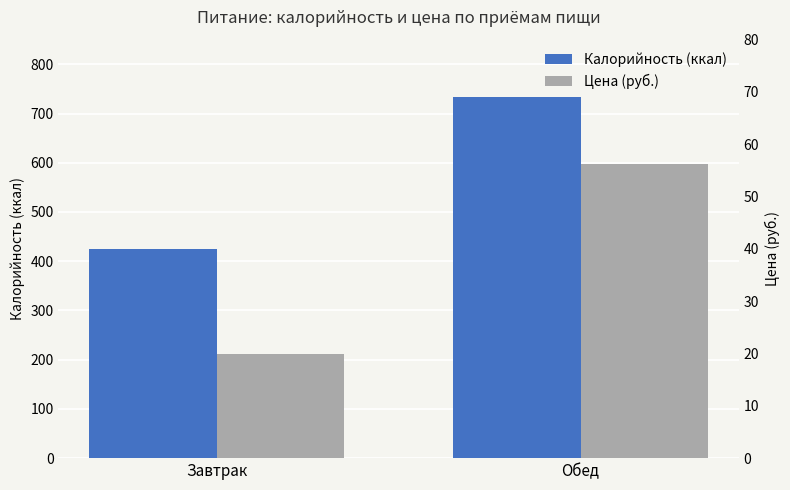

What position from the right is Завтрак?

2